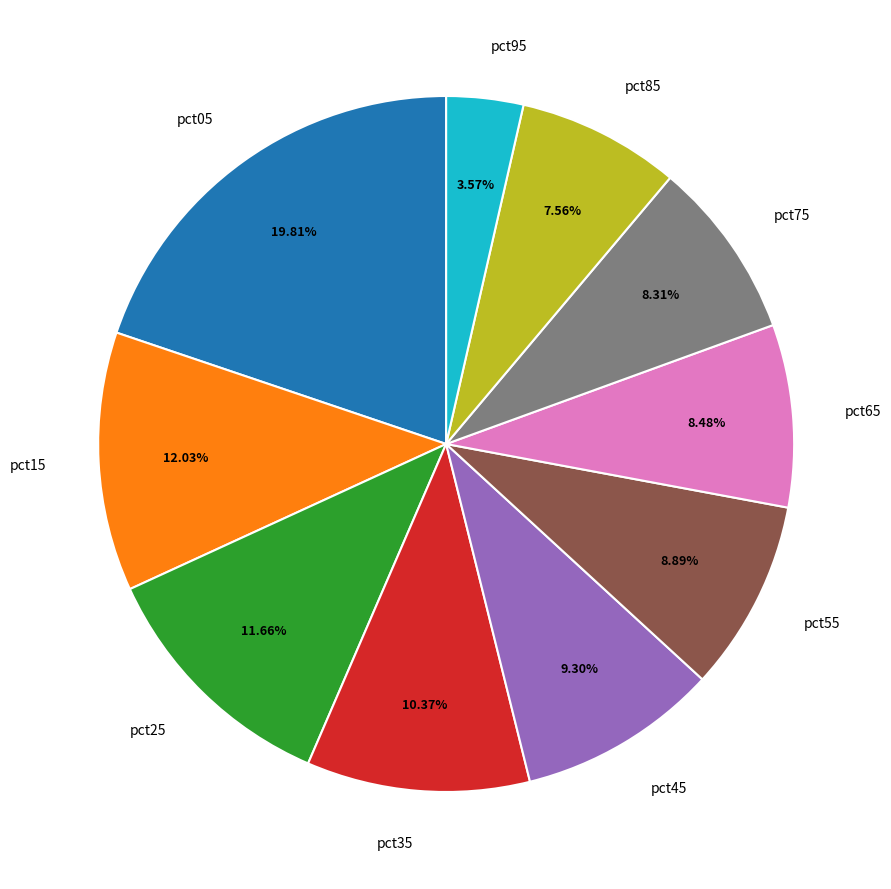

Do pct75 and pct35 together represent more than half of the pie?

No